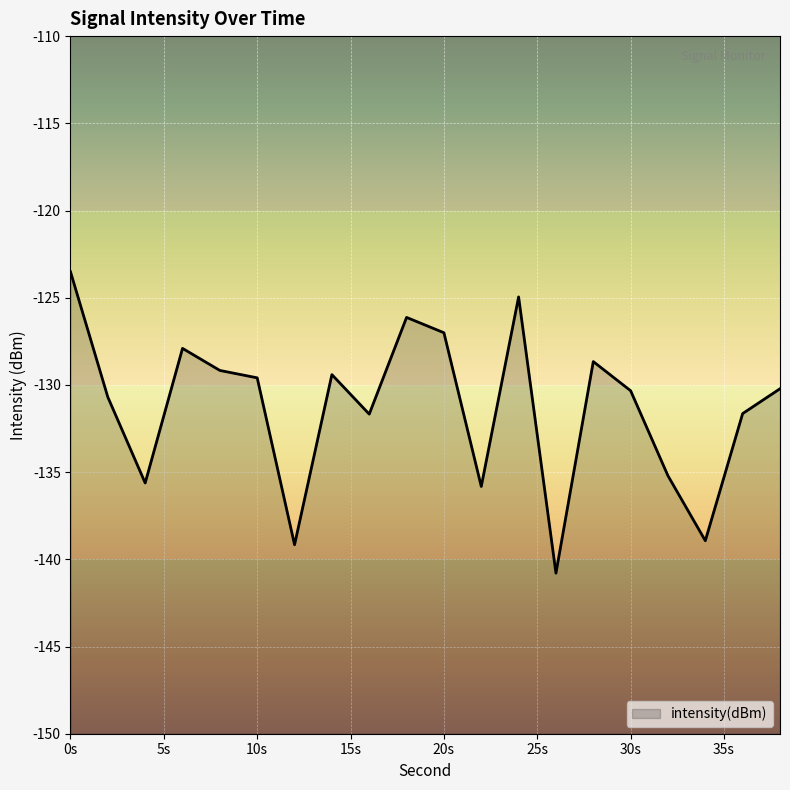

The value at 6 is -187.8. True or false?

False